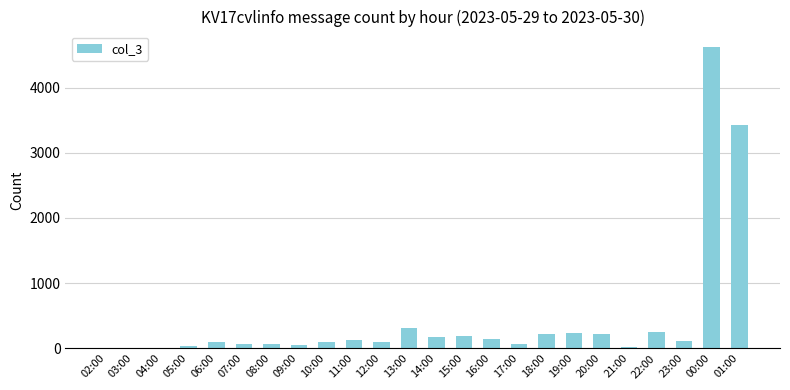

Approximately how many times larger is the value at 14:00 compared to 20:00?

0.8